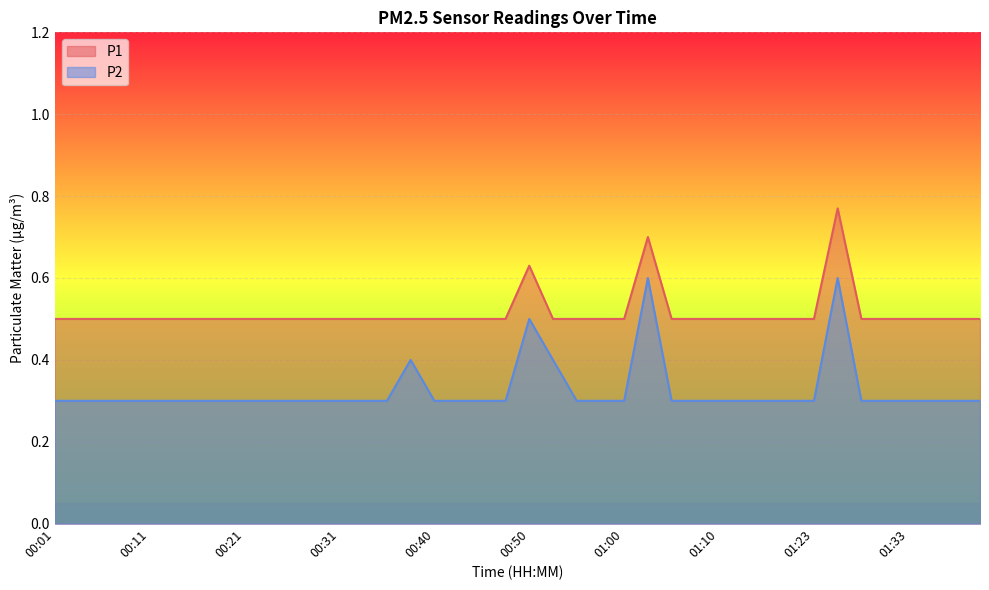

Does the chart display data point markers on the line(s)?

No